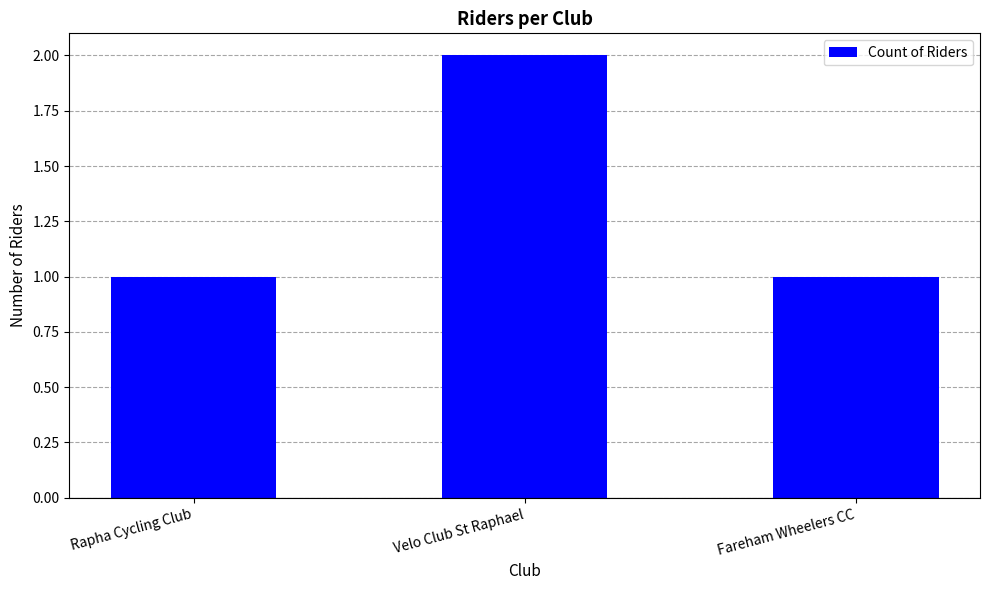

Count the number of data series in this chart.

1